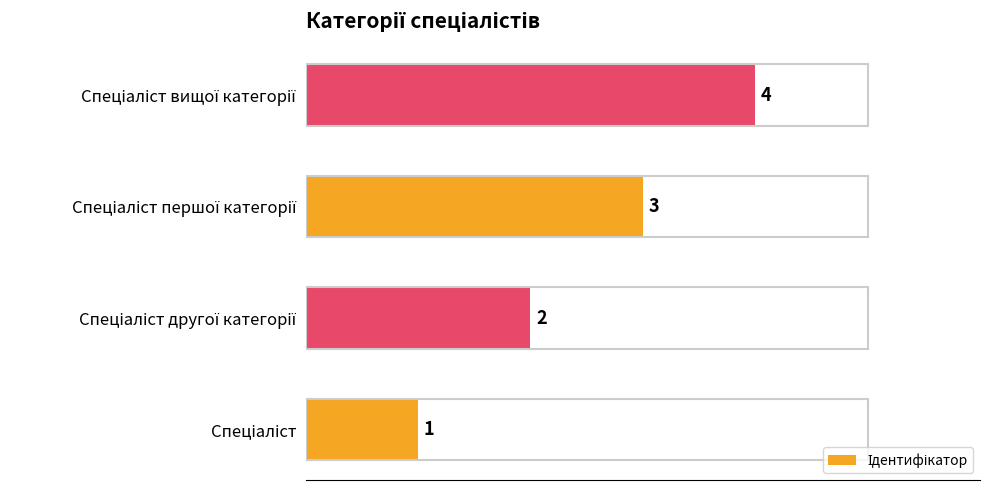

Count the values in the range 2 to 4.

3